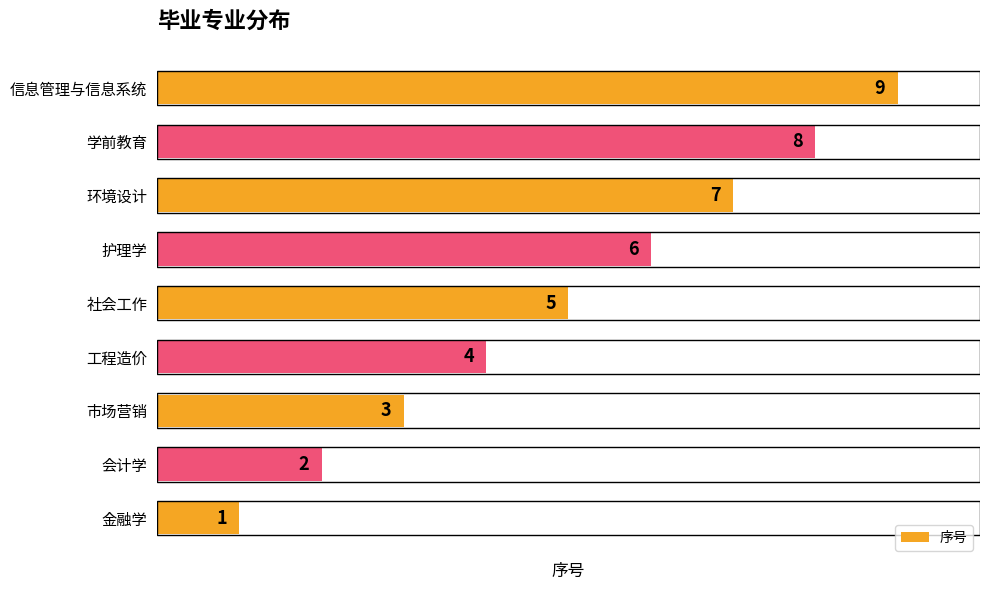

At which label is the value closest to 5?

社会工作